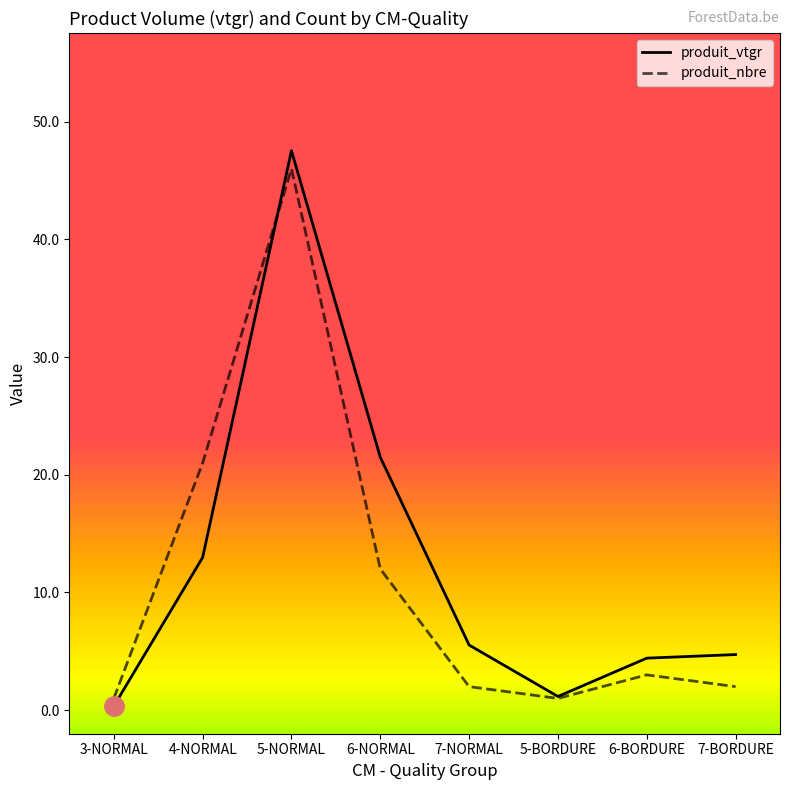

Reading left to right, extract all data points from this chart.

produit_vtgr: 0.3	13.0	47.5	21.5	5.5	1.2	4.4	4.7
produit_nbre: 1.0	21.0	46.0	12.0	2.0	1.0	3.0	2.0